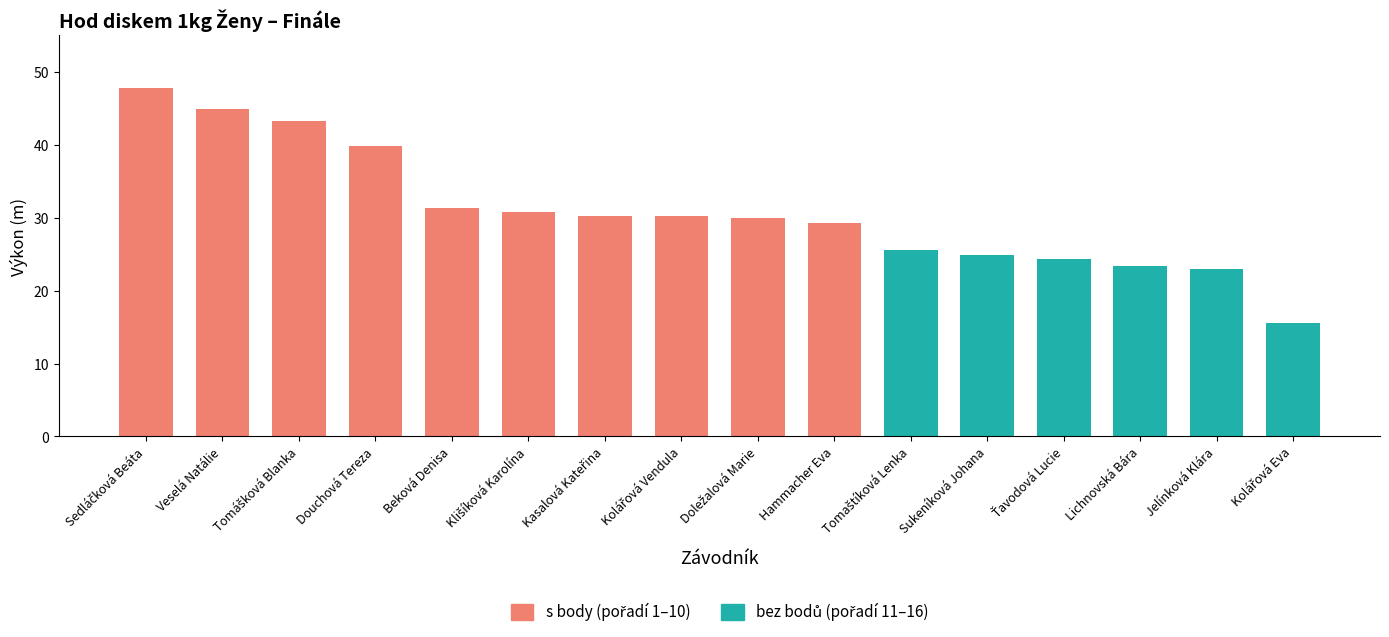

The value at Jelínková Klára is 23.0. True or false?

True